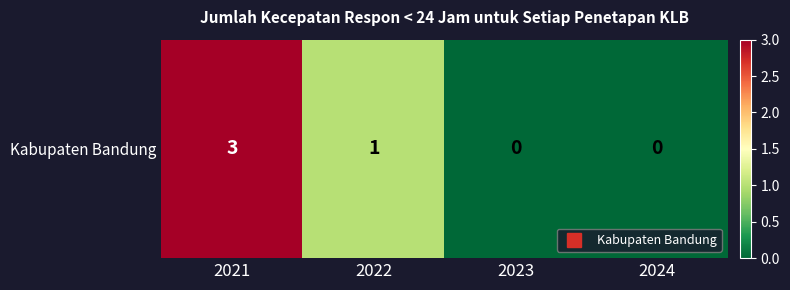

Rank the categories by value from lowest to highest.

2023, 2024, 2022, 2021